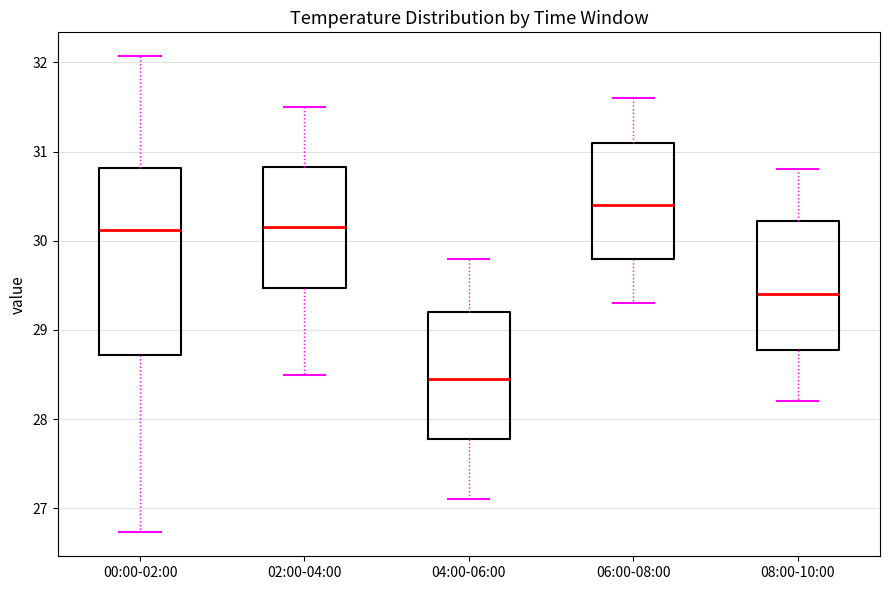

Where does the upper whisker of the box for 02:00-04:00 end on the y-axis? The values are not printed on the chart, so give them approximately, as read against the axis.

31.5